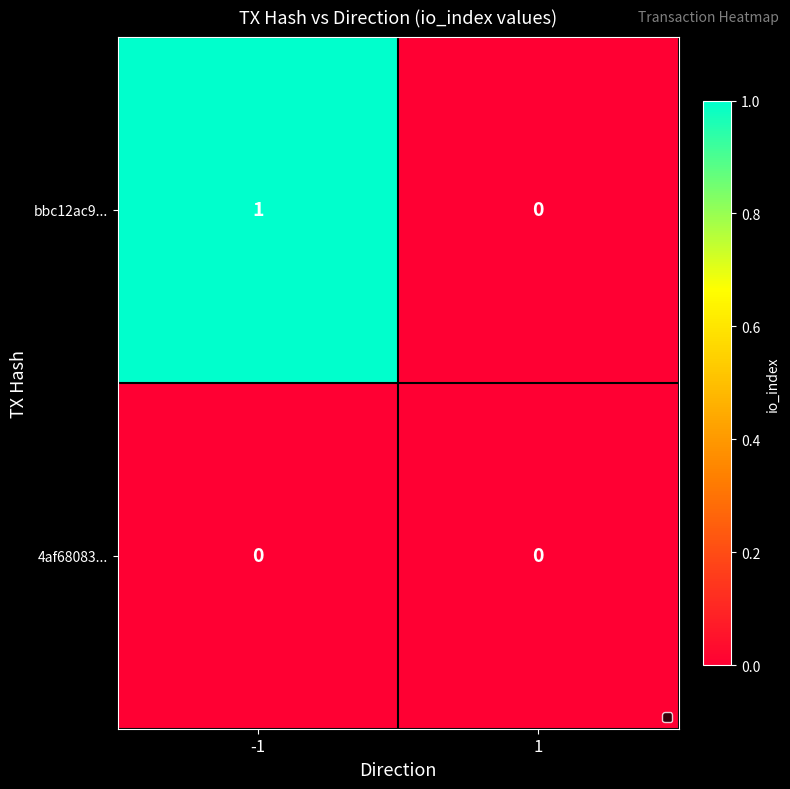

Rank the series by their maximum value, from lowest to highest.

4af68083..., bbc12ac9...